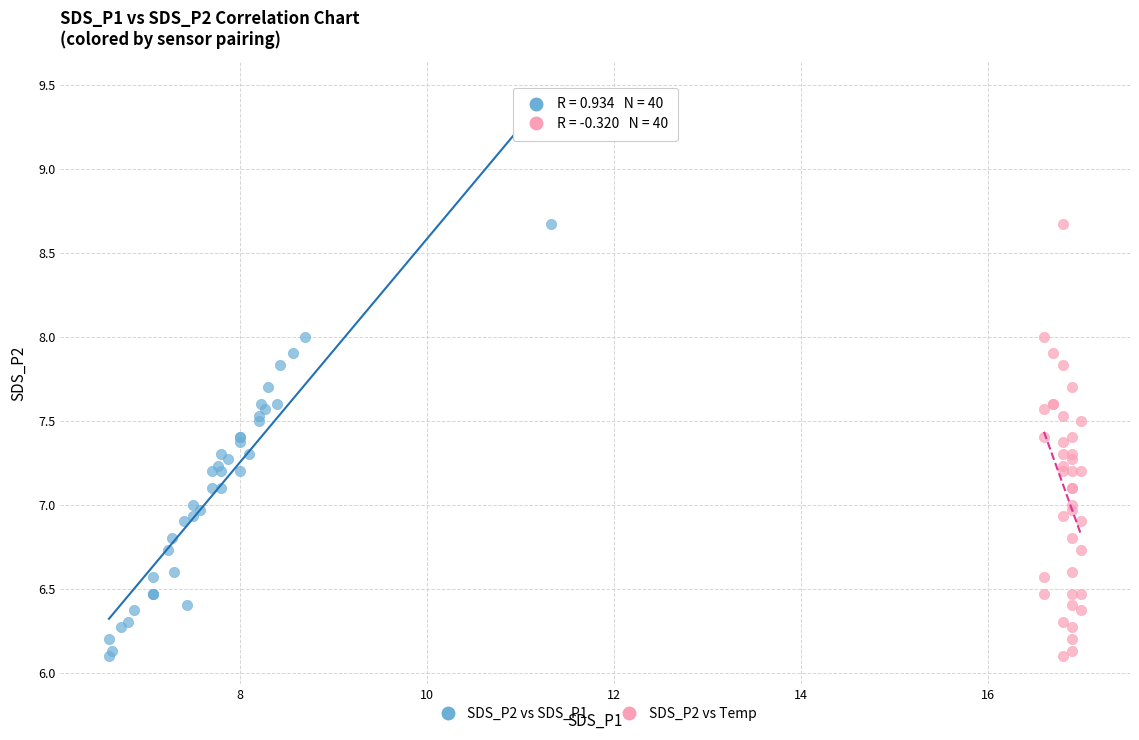

What are all the series names shown in the legend?

SDS_P2 vs SDS_P1, SDS_P2 vs Temp